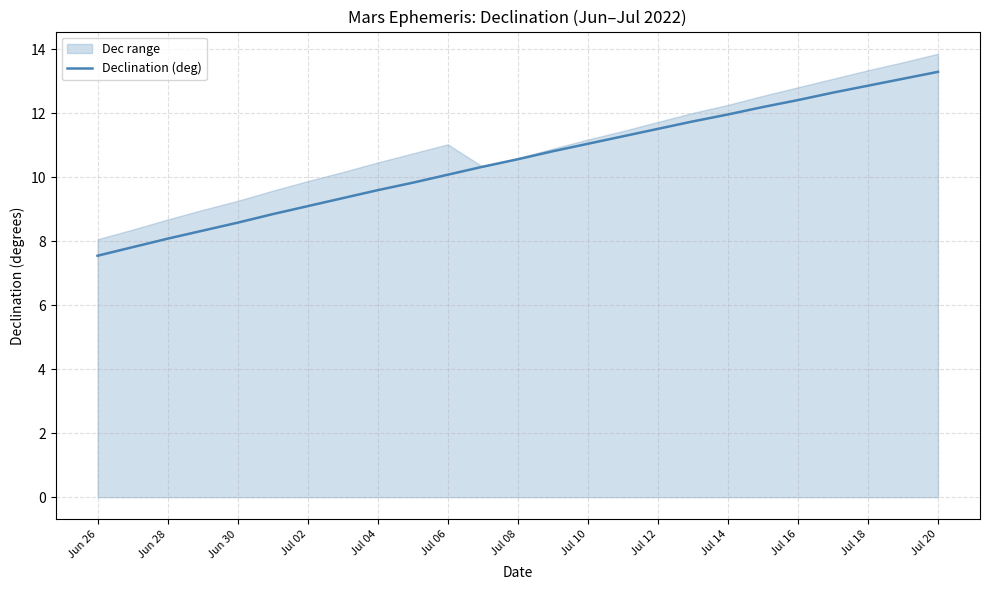

Reading right to left, extract all data points from this chart.

13.3	13.1	12.9	12.7	12.4	12.2	12.0	11.8	11.5	11.3	11.1	10.8	10.6	10.3	10.1	9.8	9.6	9.3	9.1	8.8	8.6	8.3	8.1	7.8	7.5